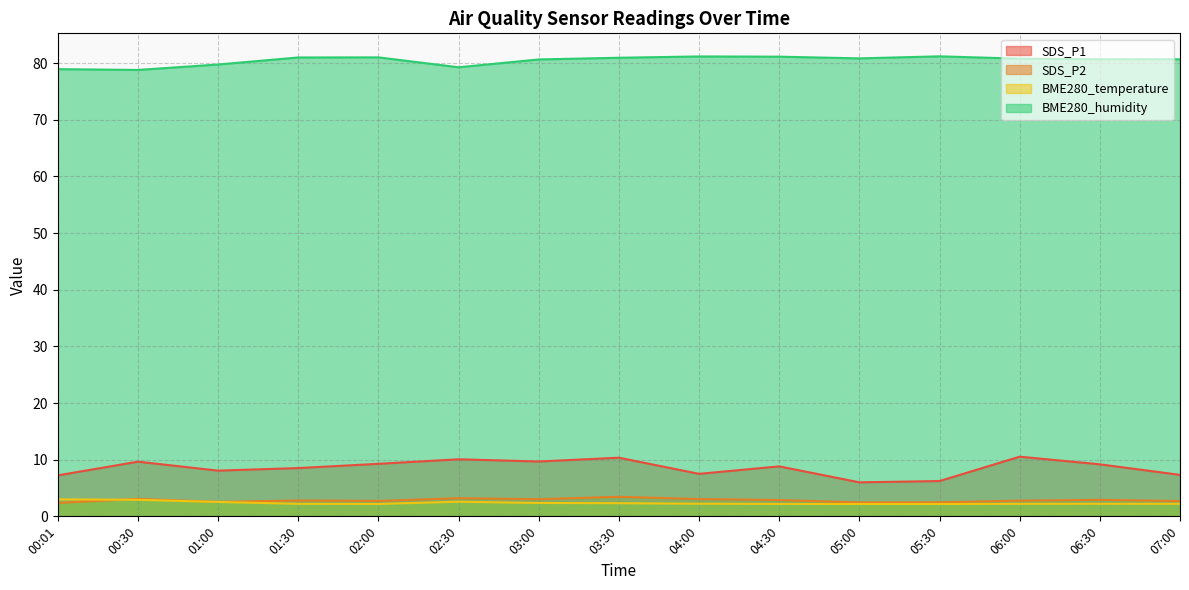

Which series changed the most between 02:30 and 04:30?

BME280_humidity